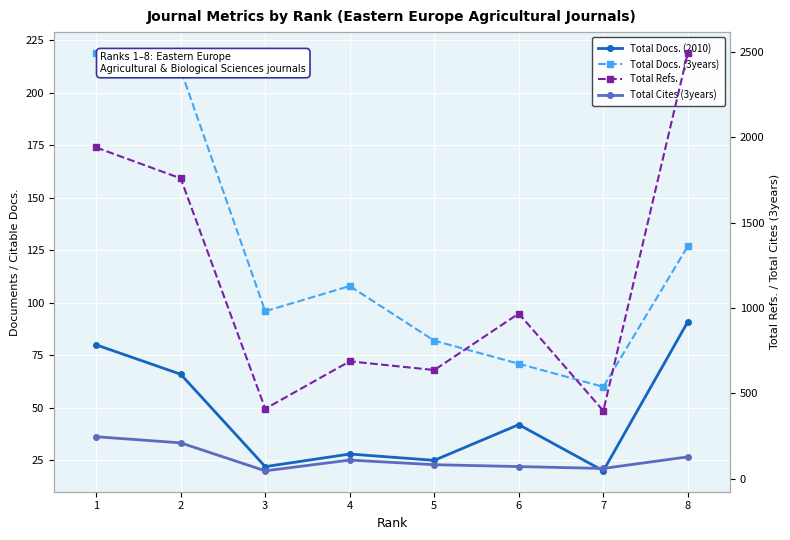

What is the minimum value shown in the chart?

20